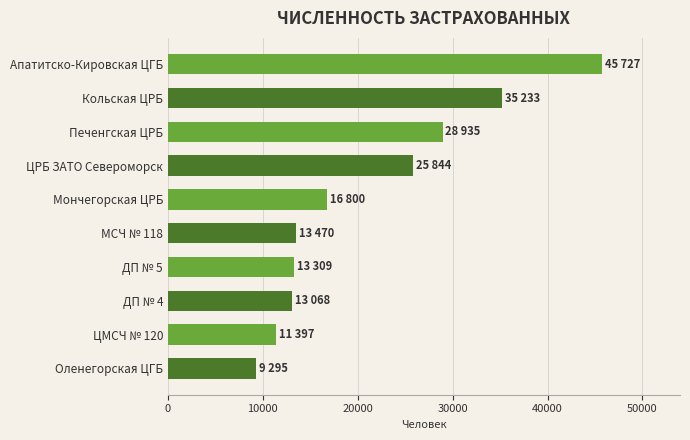

What is the label of the 3rd bar from the bottom?

ДП № 4